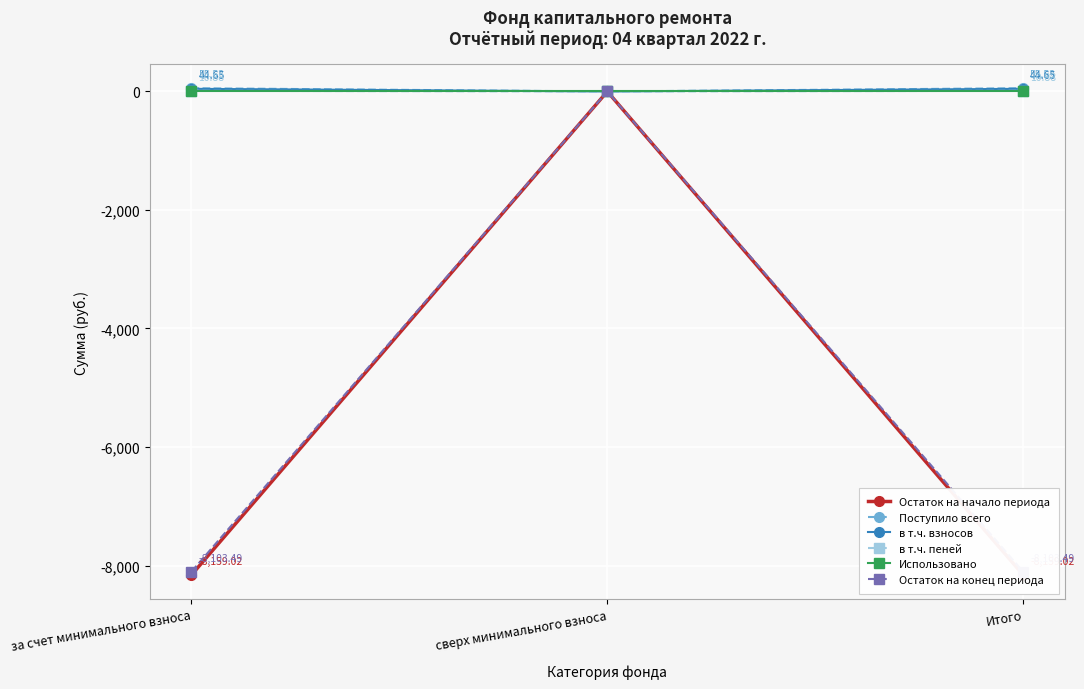

Reading left to right, list all the values displayed in this chart.

Остаток на начало периода: -8159.0	0.0	-8159.0
Поступило всего: 55.5	0.0	55.5
в т.ч. взносов: 44.6	0.0	44.6
в т.ч. пеней: 10.9	0.0	10.9
Использовано: 0.0	0.0	0.0
Остаток на конец периода: -8103.5	0.0	-8103.5